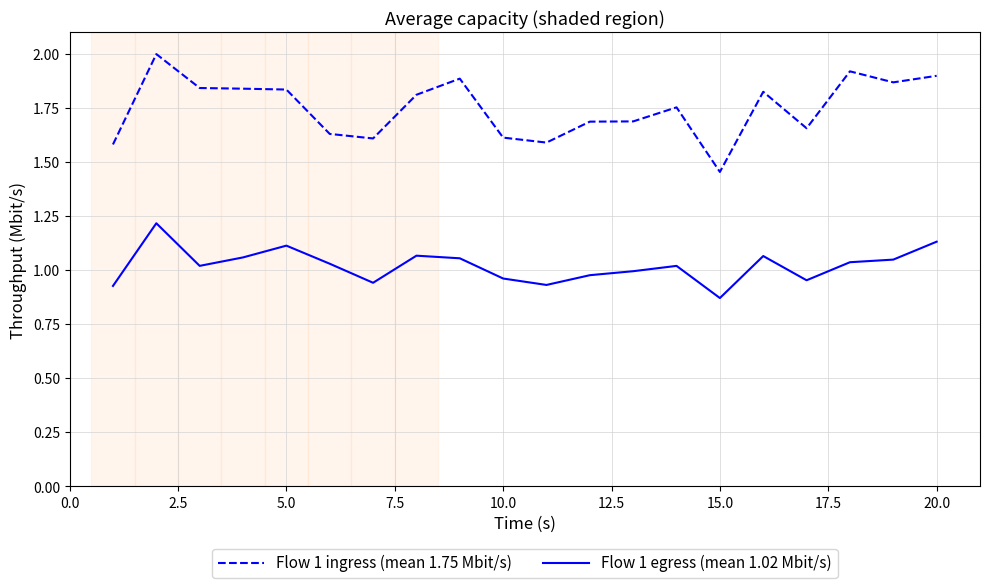

Which series has the largest range (max minus min)?

Flow 1 ingress (mean 1.75 Mbit/s)